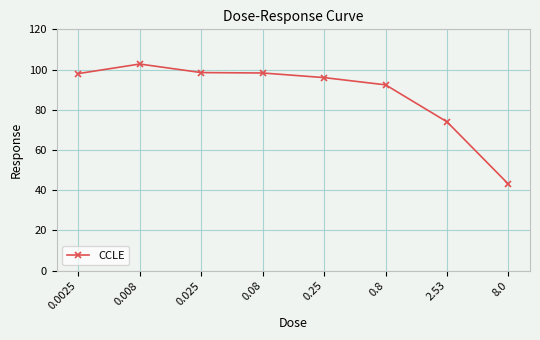

Does the chart have visible grid lines?

Yes